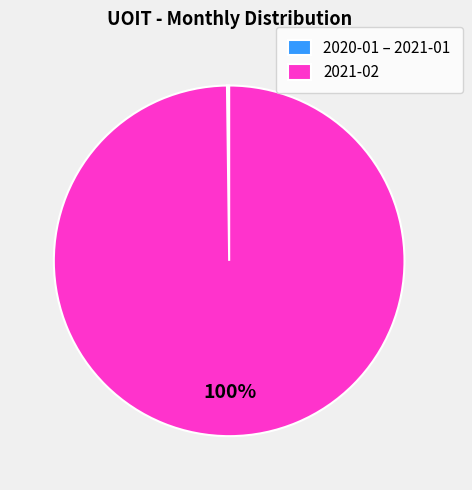

What percentage is the 2021-02 slice, to the nearest percent?

100%